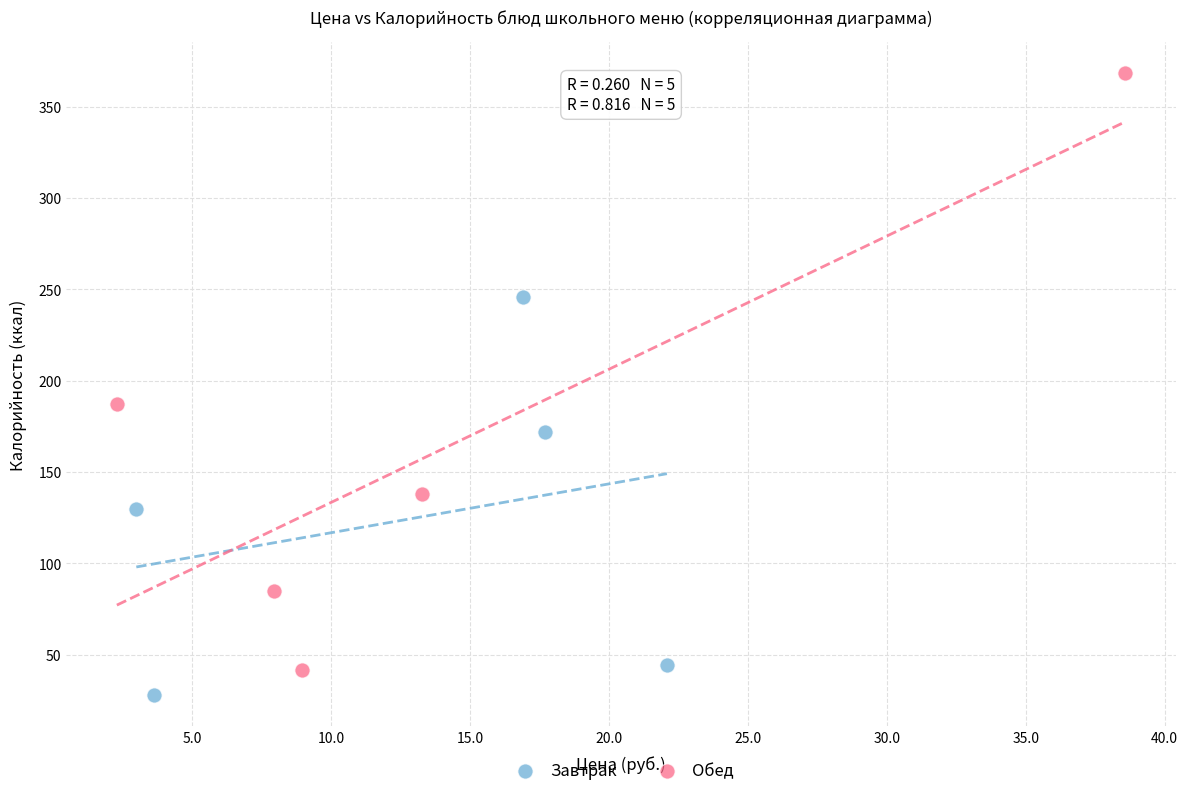

What are all the series names shown in the legend?

Завтрак, Обед